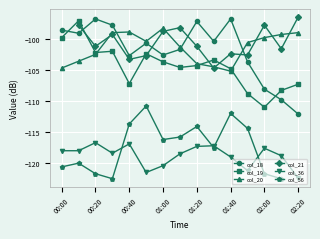

True or false: col_19 has more than 2 interior local peaks.

True